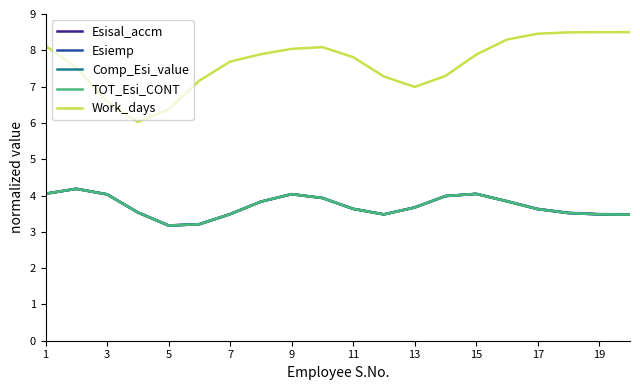

In Esiemp, how many points are higher than both neighbors (excluding endpoints)?

3